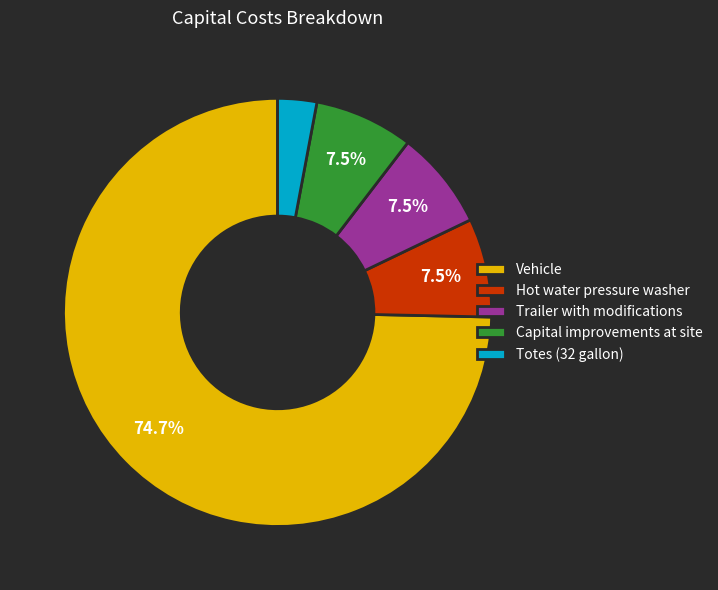

Does Capital improvements at site represent more than half of the total?

No